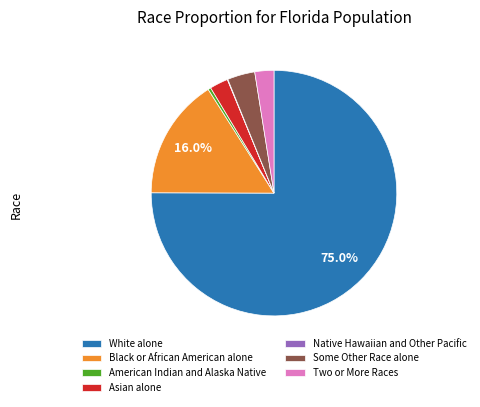

Which slice is the largest?

White alone